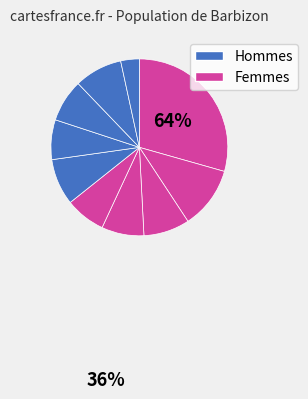

Count the number of slices in the pie.

10